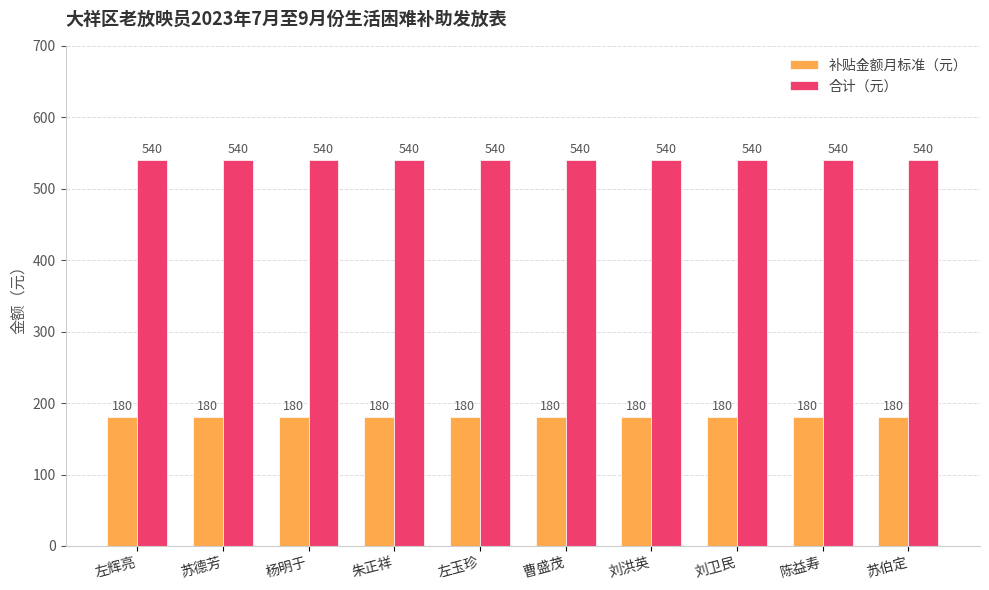

Read the 合计（元） value at 刘洪英.

540